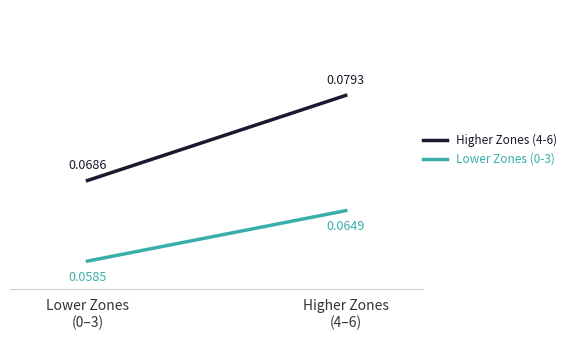

How many data points does each series have?

2